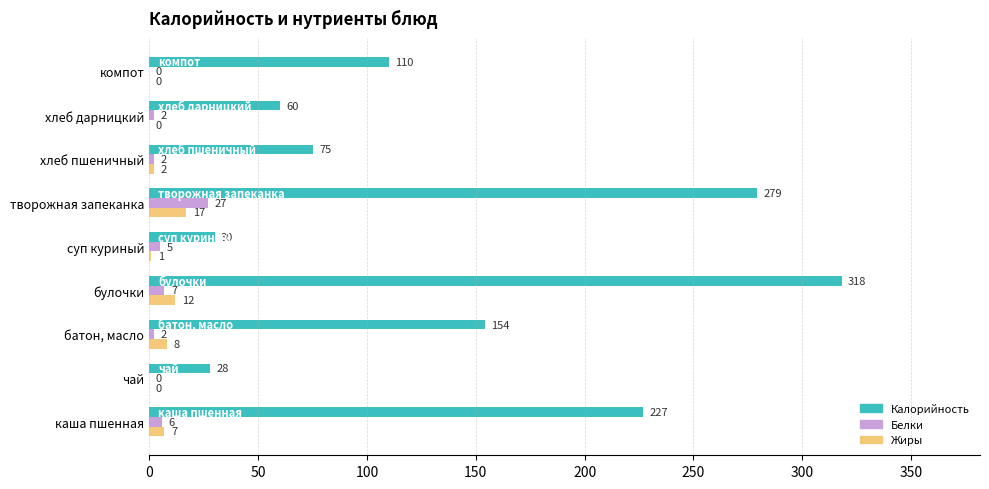

The Белки series shows 6 at каша пшенная. True or false?

True